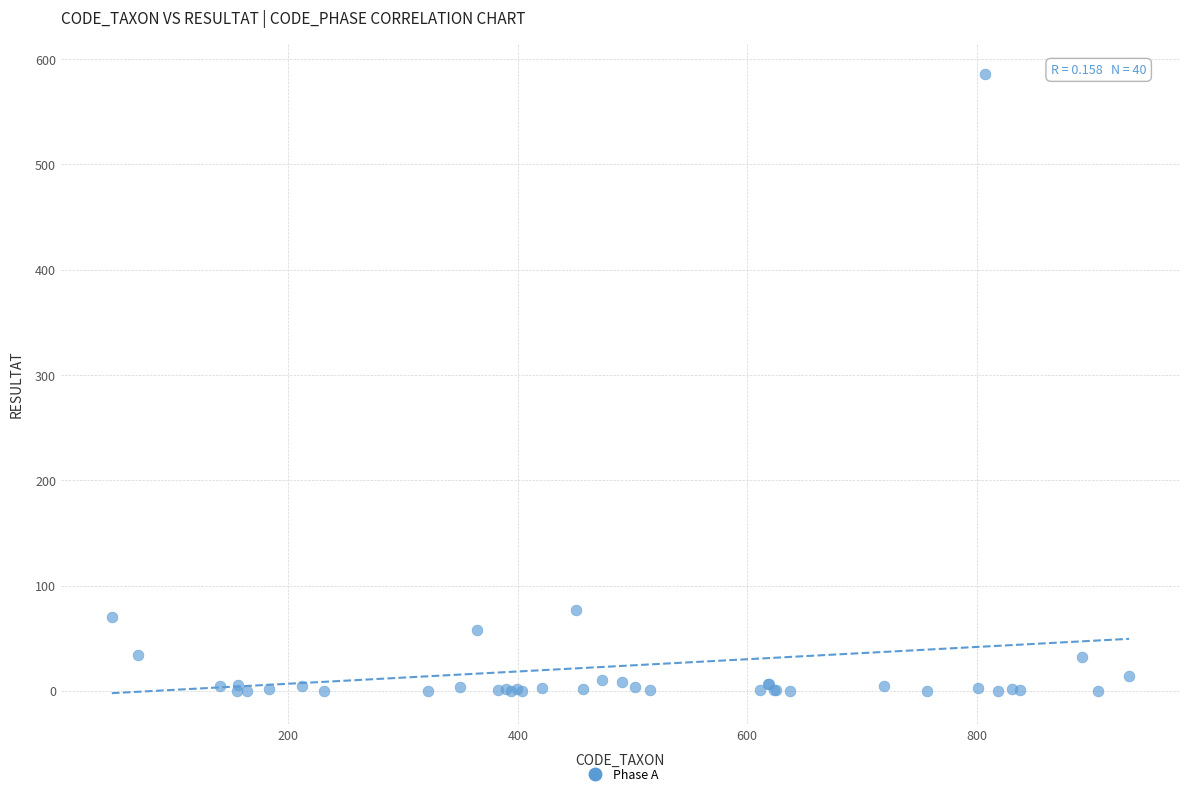

What Y value in the scatter plot is closest to 293?

77